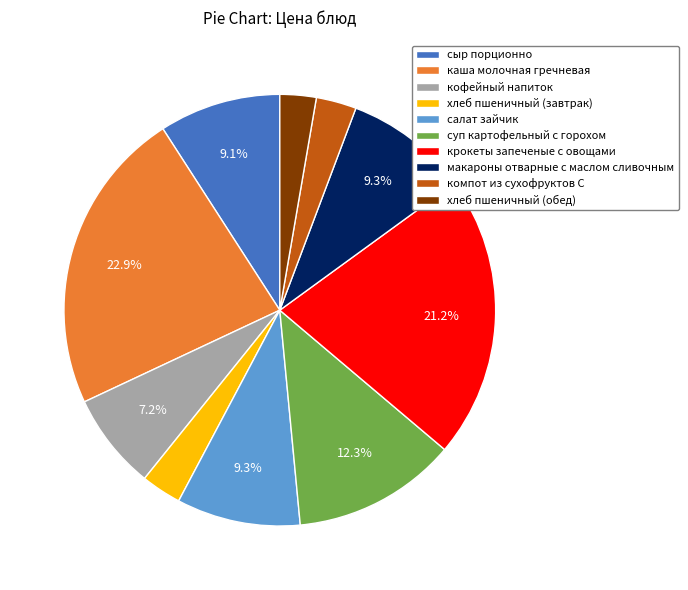

Count the number of slices in the pie.

10